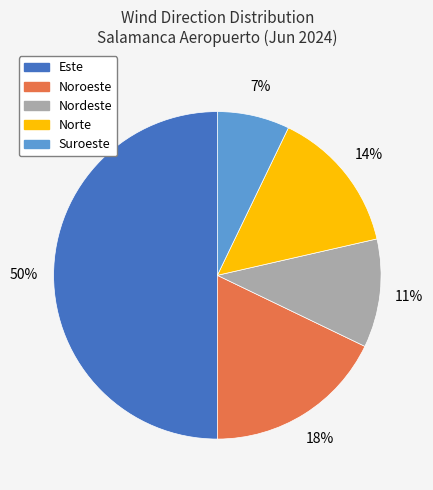

How many segments does this pie chart have?

5